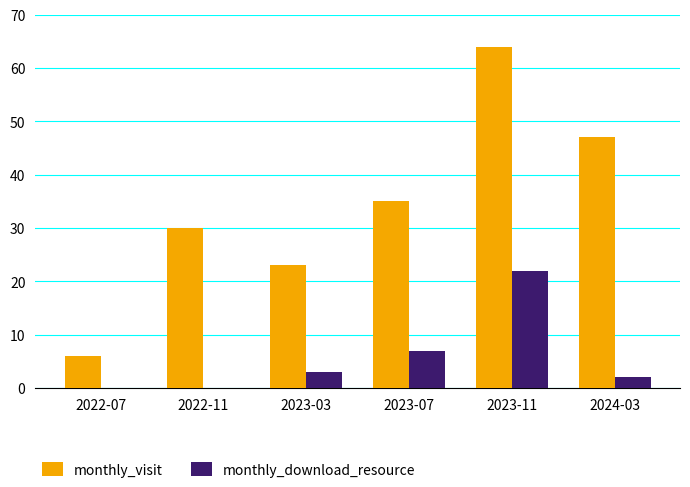

Which category has the highest value in the monthly_visit series?

2023-11